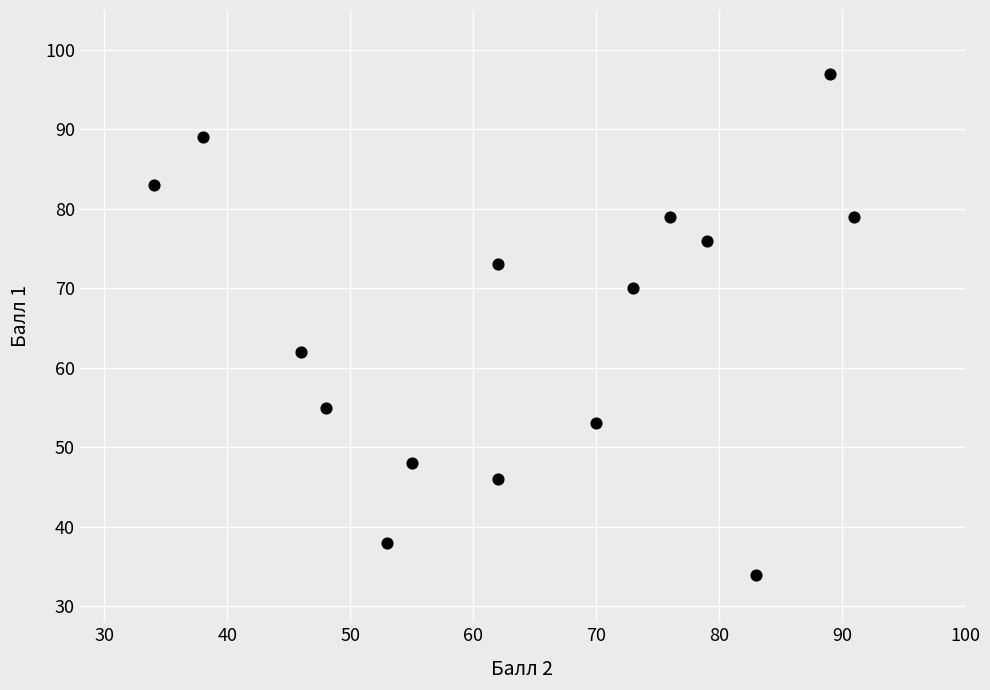

What is the range of X values (max minus min)?

57